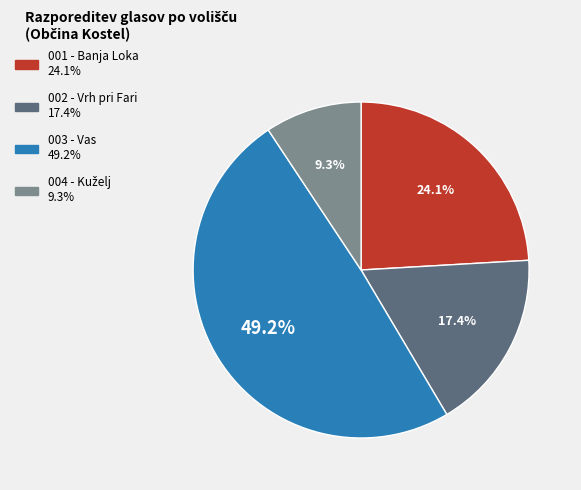

To the nearest percent, what is the average slice percentage?

25%